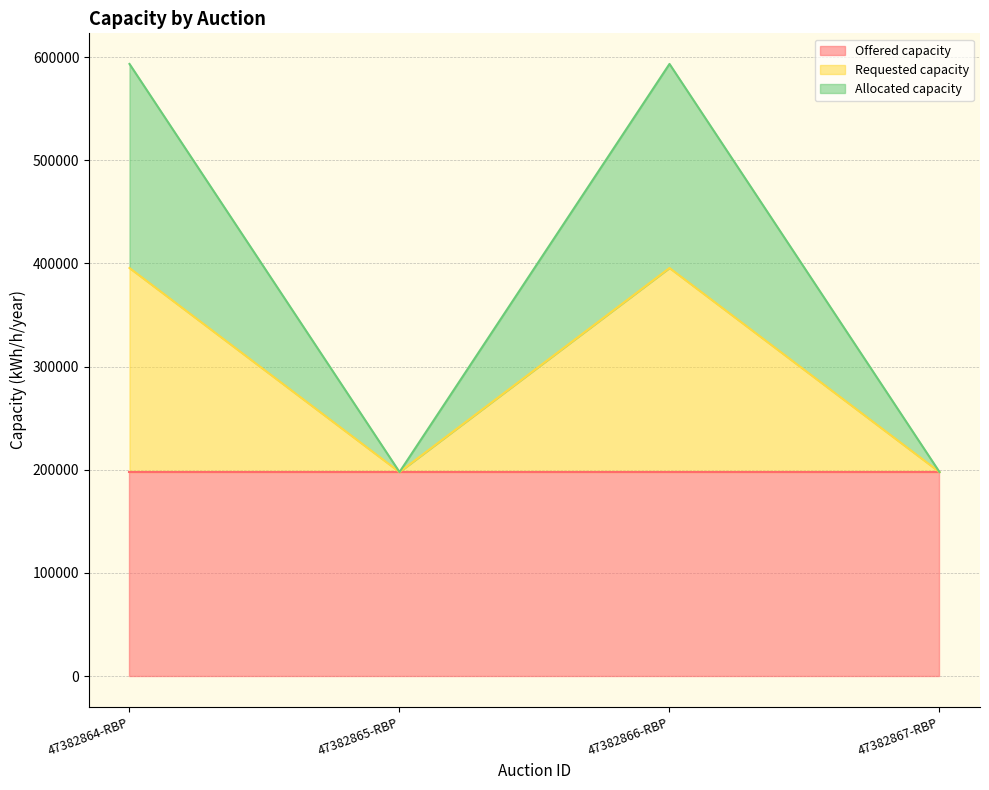

Is the value of Allocated capacity at 47382865-RBP greater than the value of Requested capacity at 47382866-RBP?

No